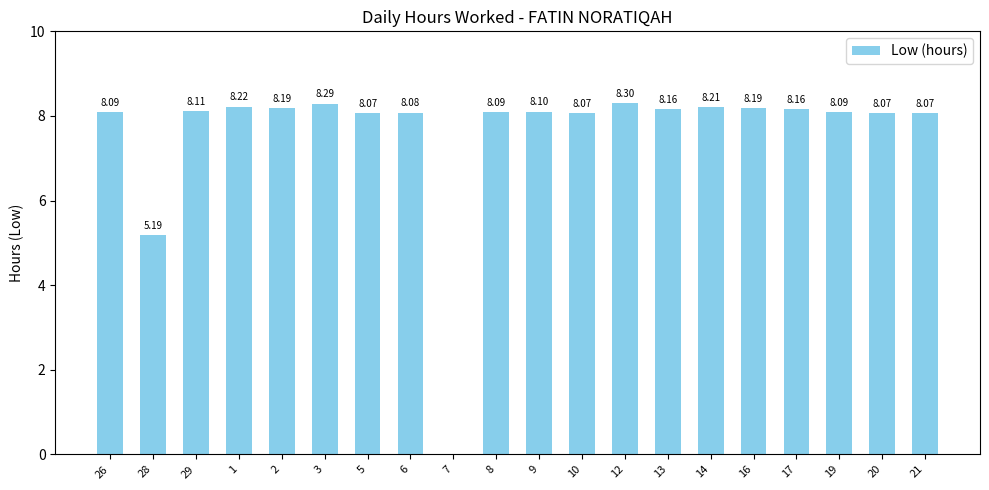

Between 8 and 12, which is larger?

12